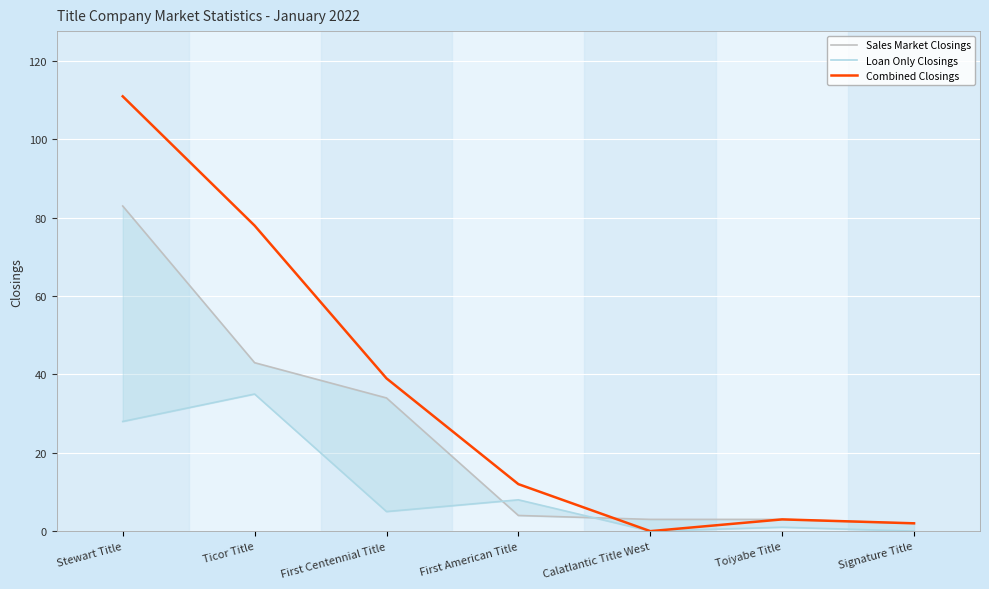

True or false: Loan Only Closings and Combined Closings intersect in this chart.

False